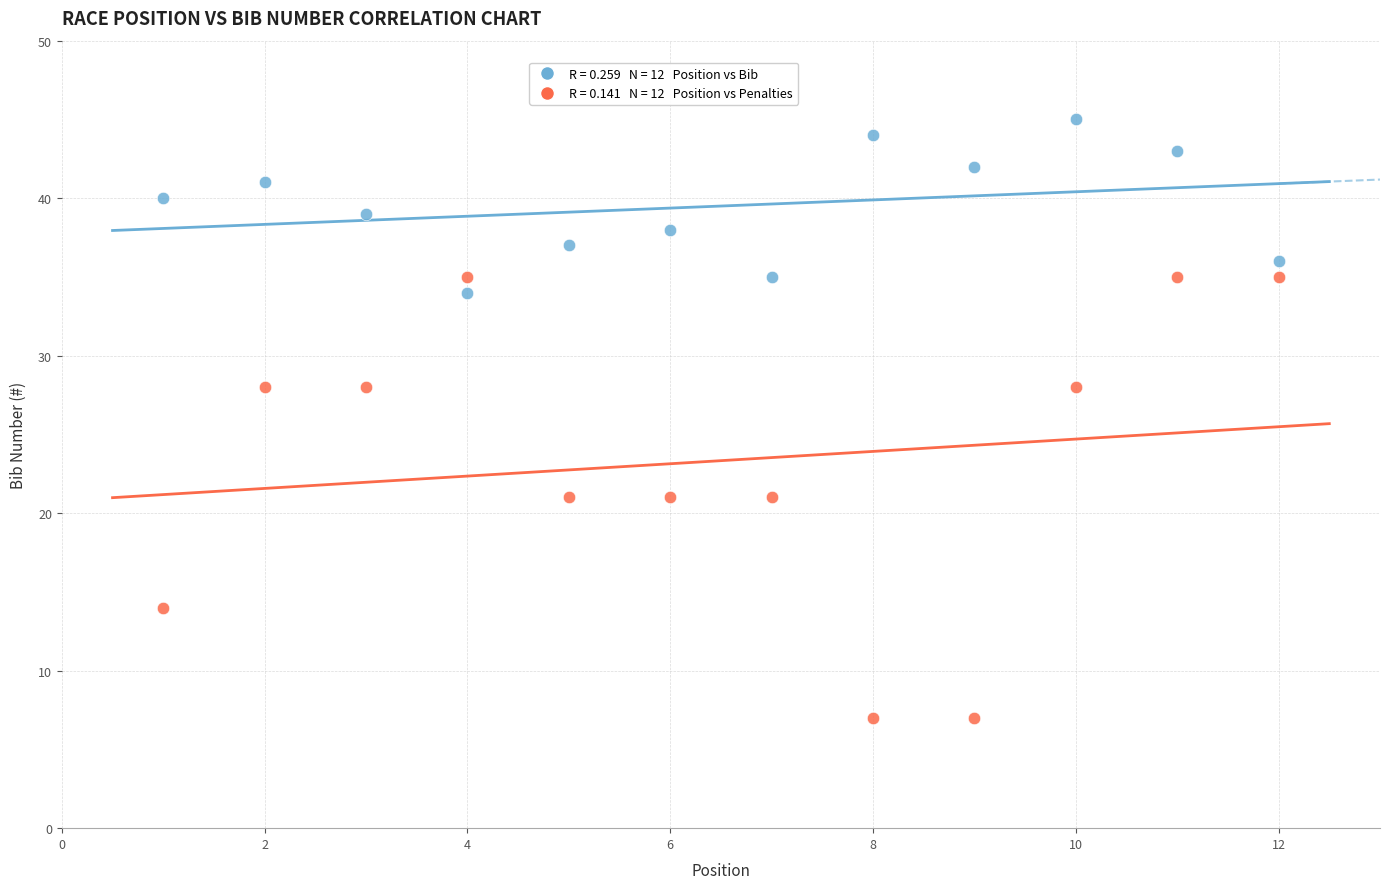

Across all data points, what is the range of X values (max minus min)?

11